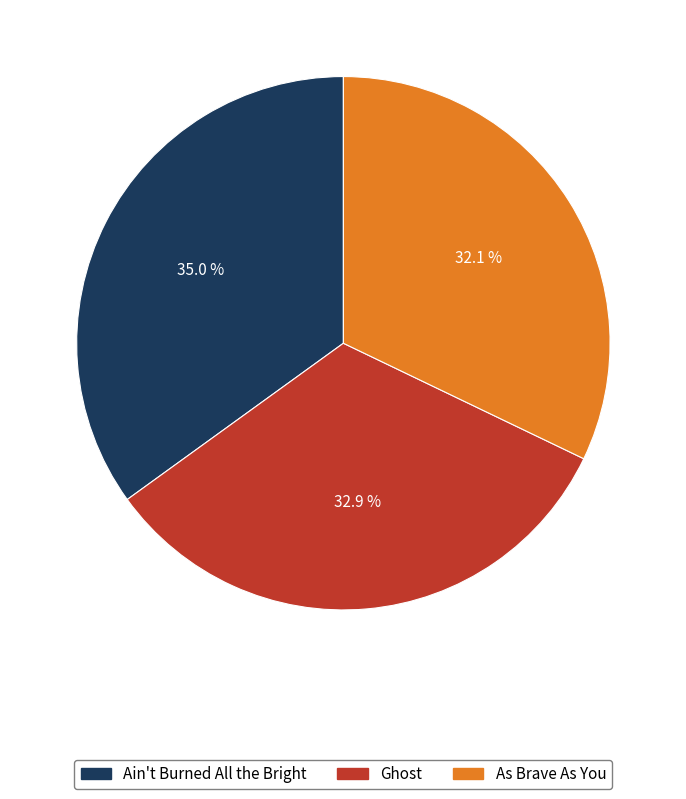

Is there any slice that represents more than half of the pie?

No